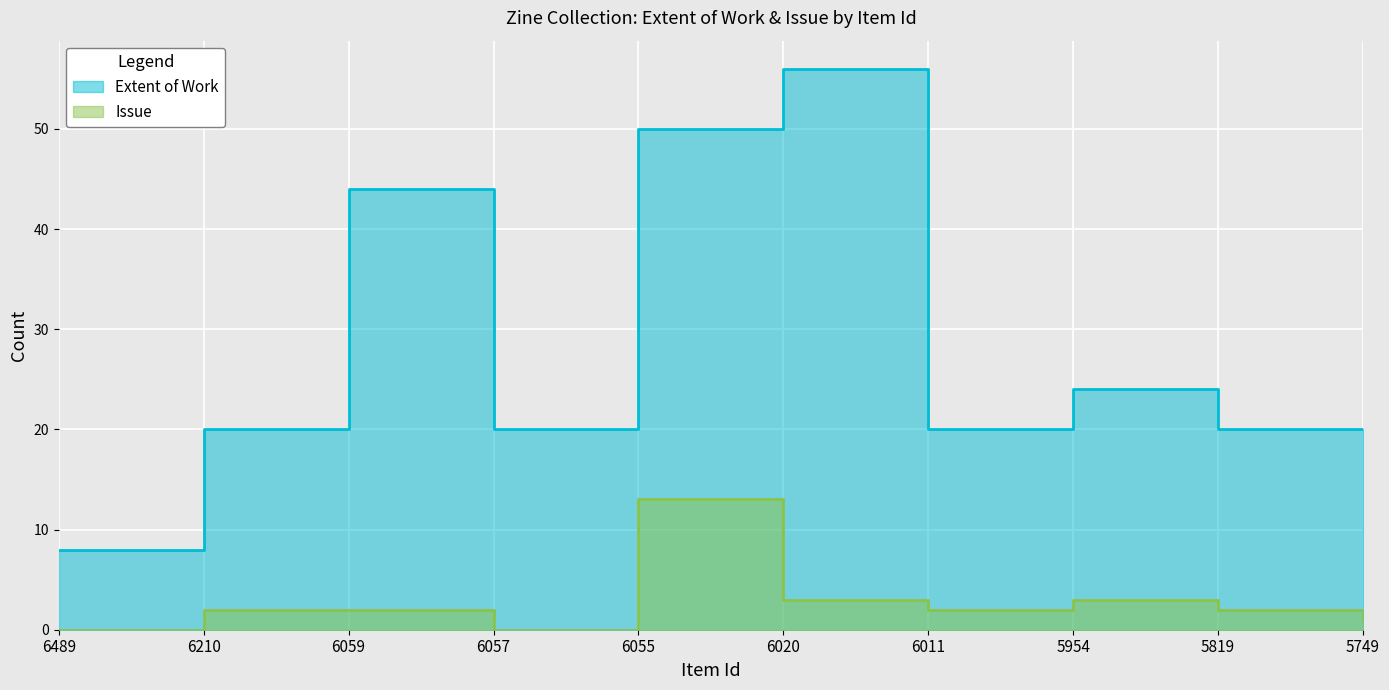

At which category does Extent of Work reach its first local valley?

6057